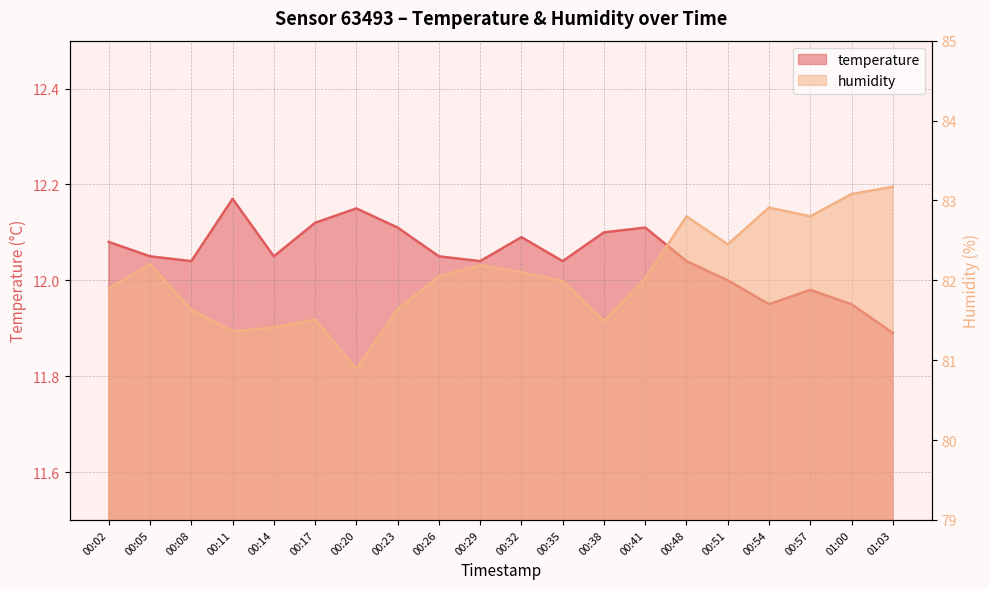

Rank the series at 00:51 from highest to lowest value.

humidity, temperature